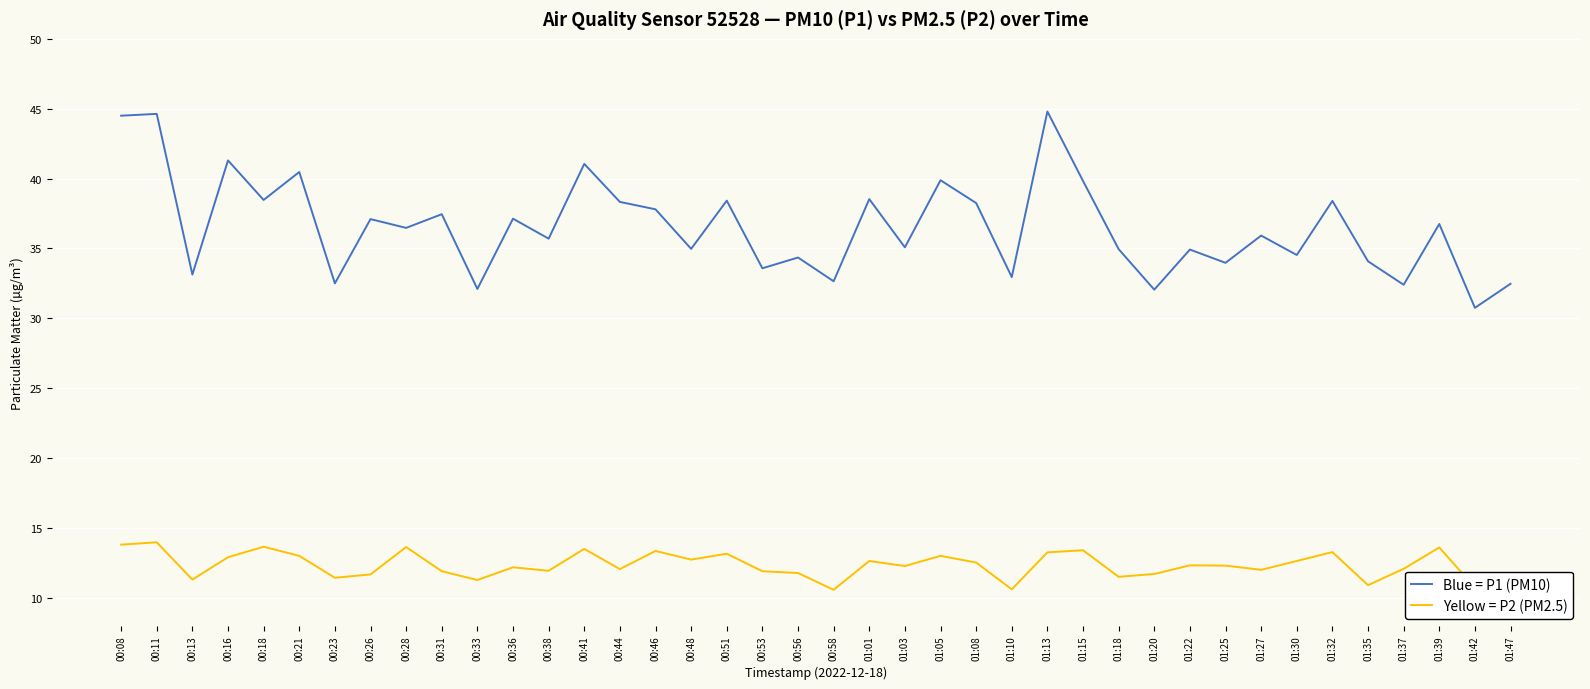

What is the difference between the highest and lowest values at 01:27?

23.9